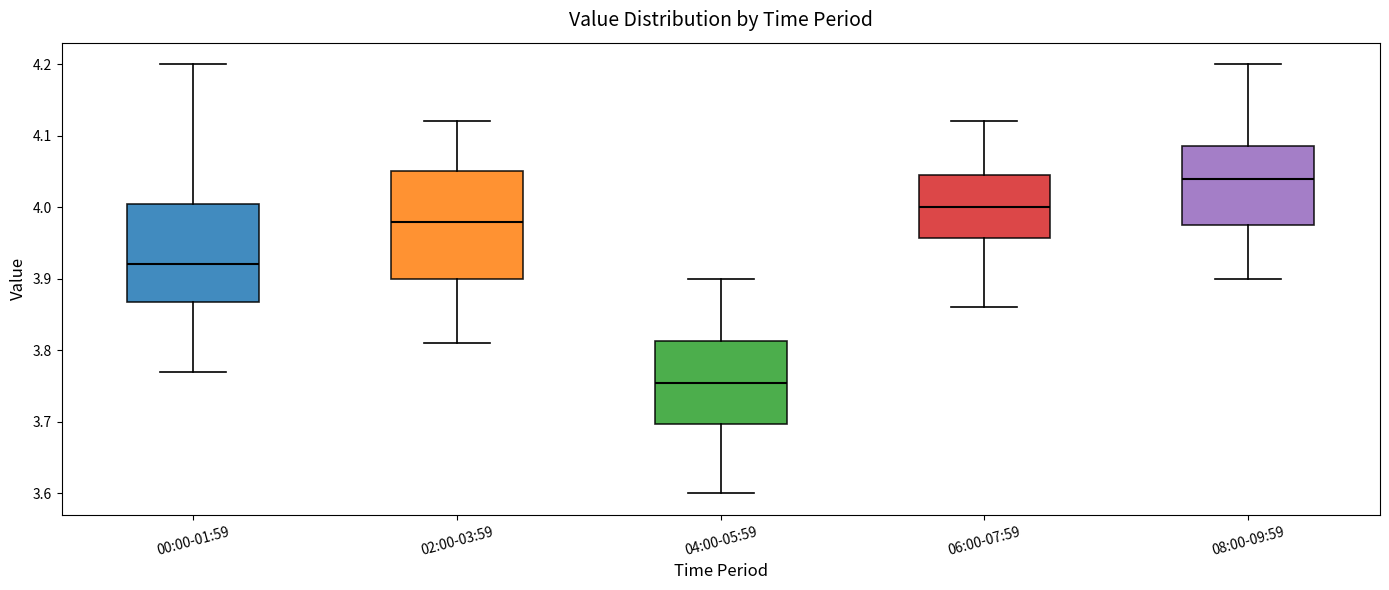

Where does the median line of the box for 06:00-07:59 sit on the y-axis? The values are not printed on the chart, so give them approximately, as read against the axis.

4.00